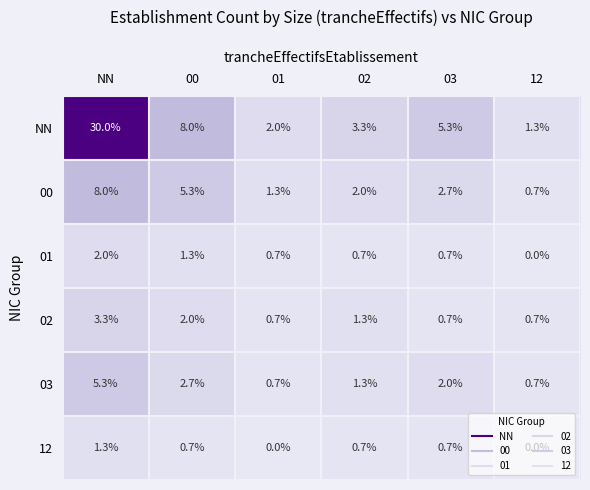

At 00, list the series in order from largest to smallest.

NN, 00, 03, 02, 01, 12